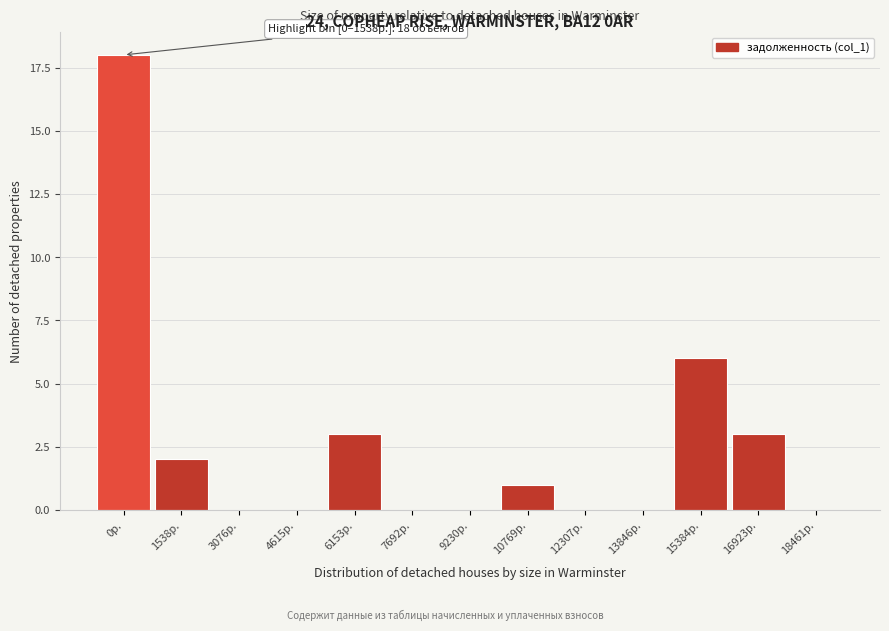

Reading right to left, what are all the values shown in this chart?

18461р.=0	16923р.=3	15384р.=6	13846р.=0	12307р.=0	10769р.=1	9230р.=0	7692р.=0	6153р.=3	4615р.=0	3076р.=0	1538р.=2	0р.=18